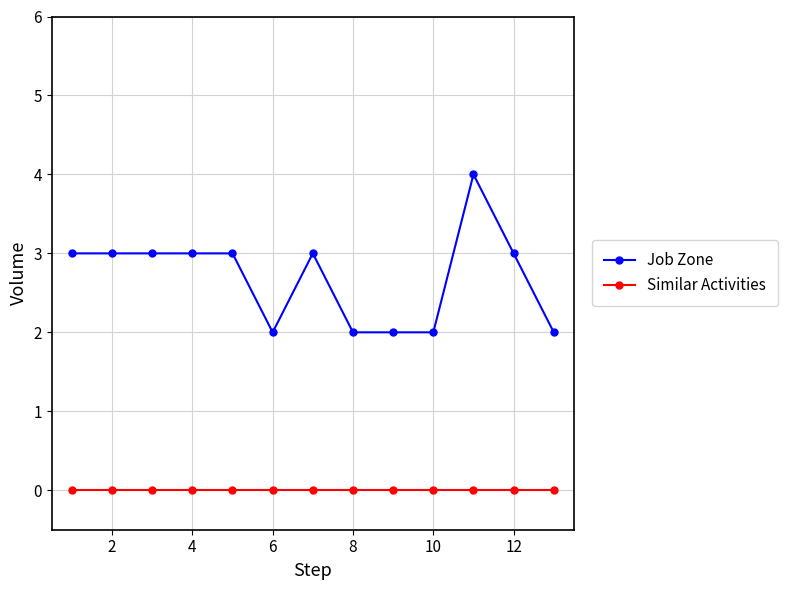

What is the greatest value displayed?

4